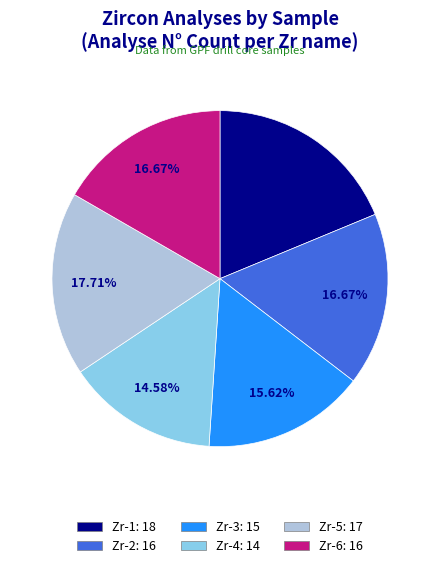

Combined, do Zr-4 and Zr-1 account for over 50%?

No